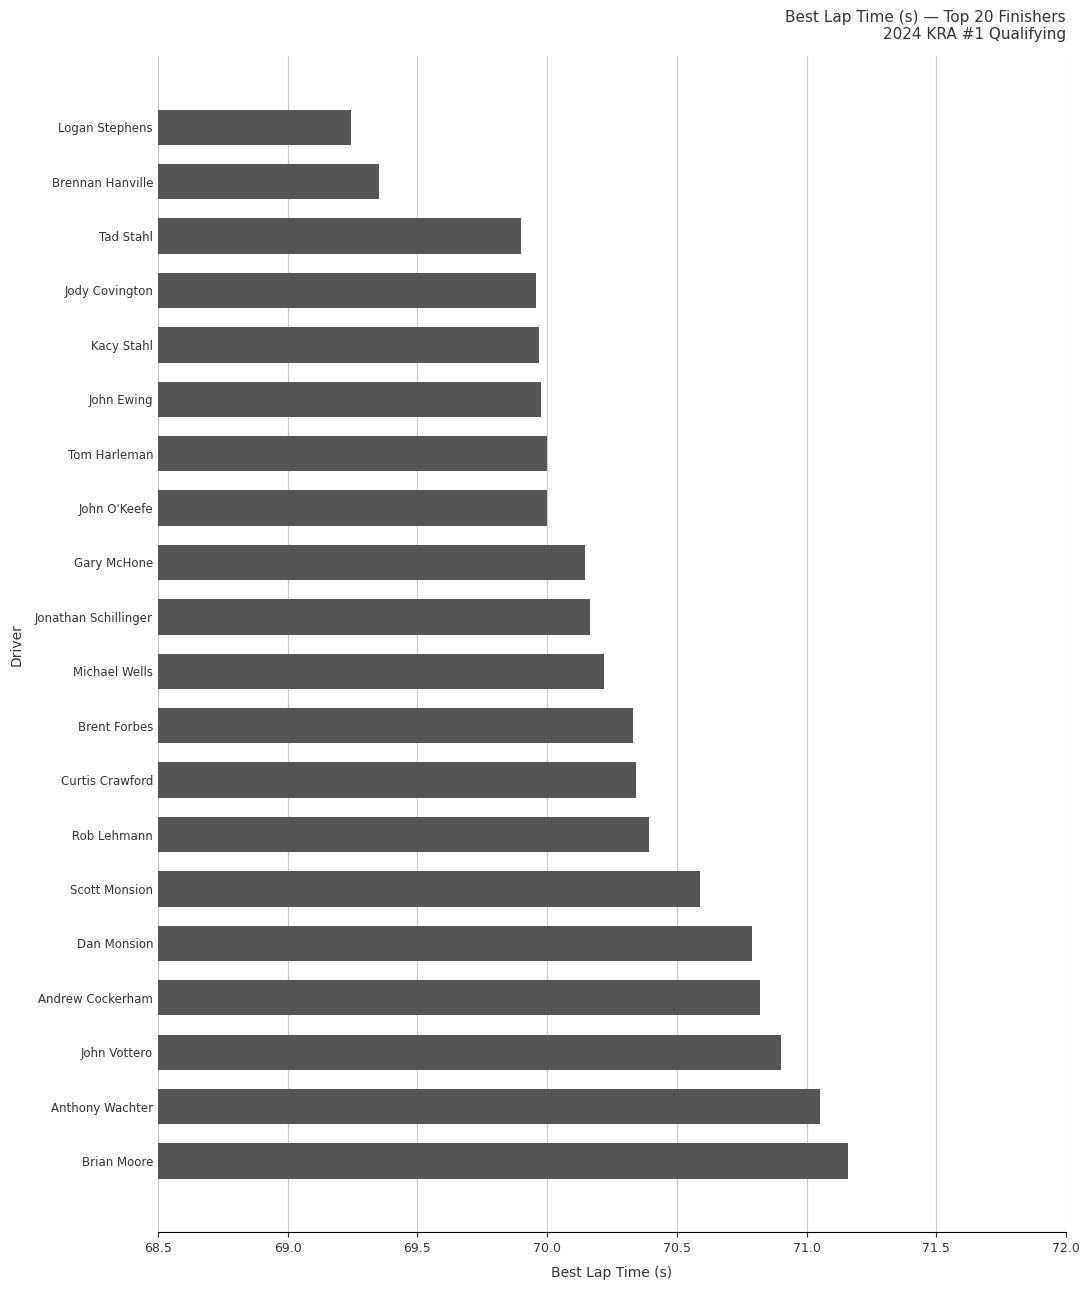

Read the value at Tad Stahl.

69.9